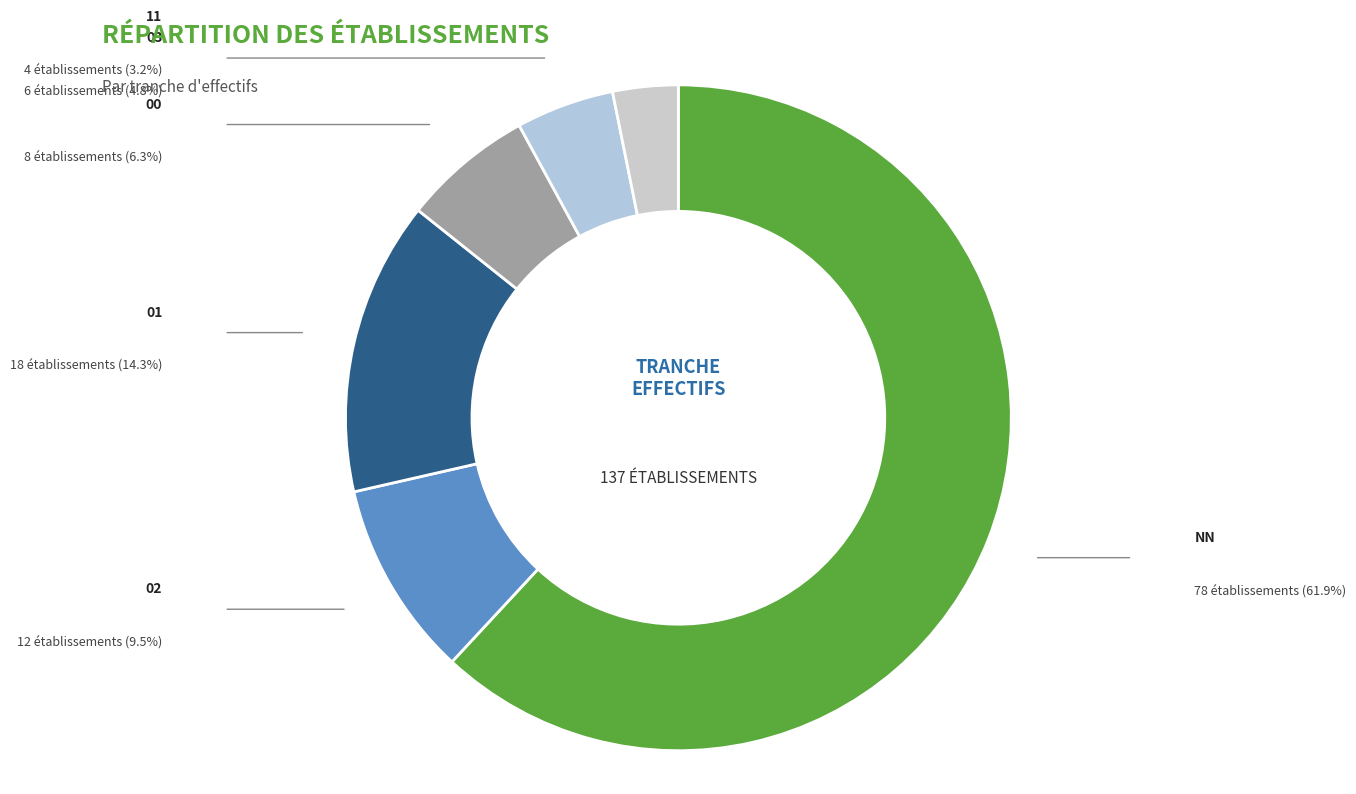

Is there a majority slice in this chart?

Yes